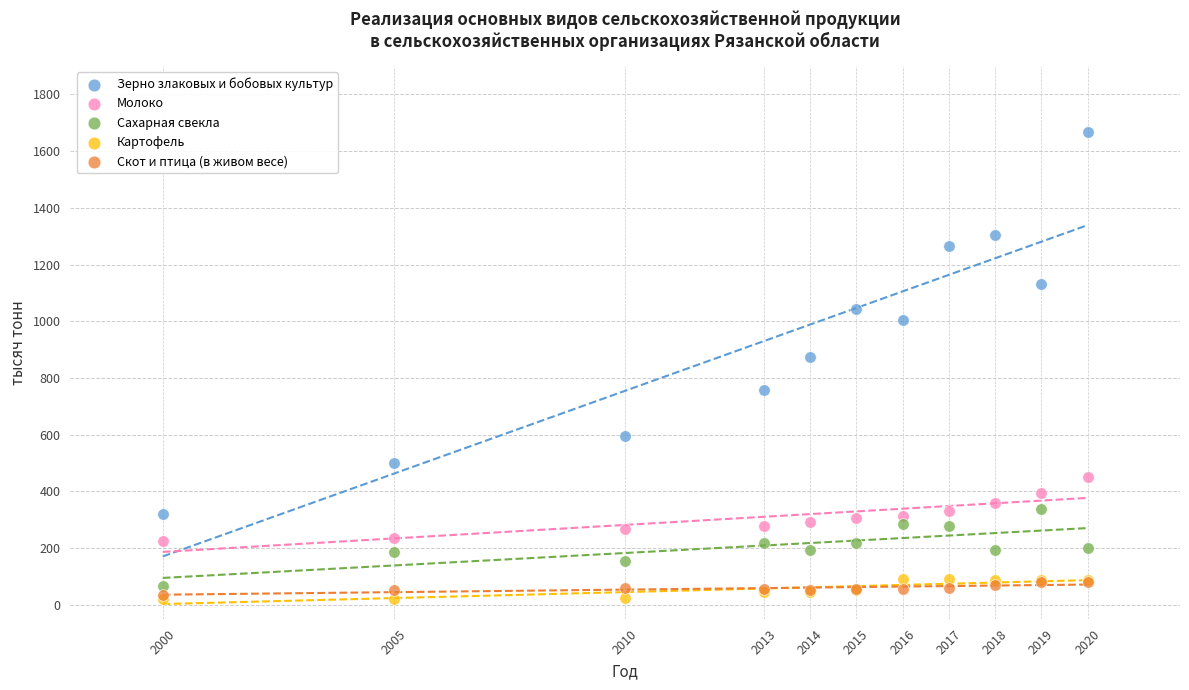

Which series reaches the maximum Y coordinate?

Зерно злаковых и бобовых культур